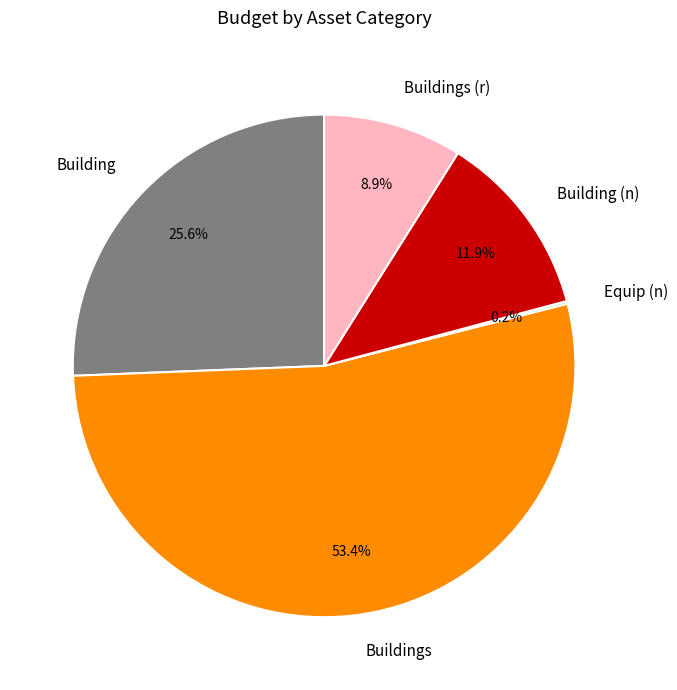

To the nearest percent, what is the difference between the largest and smallest slice percentages?

53%